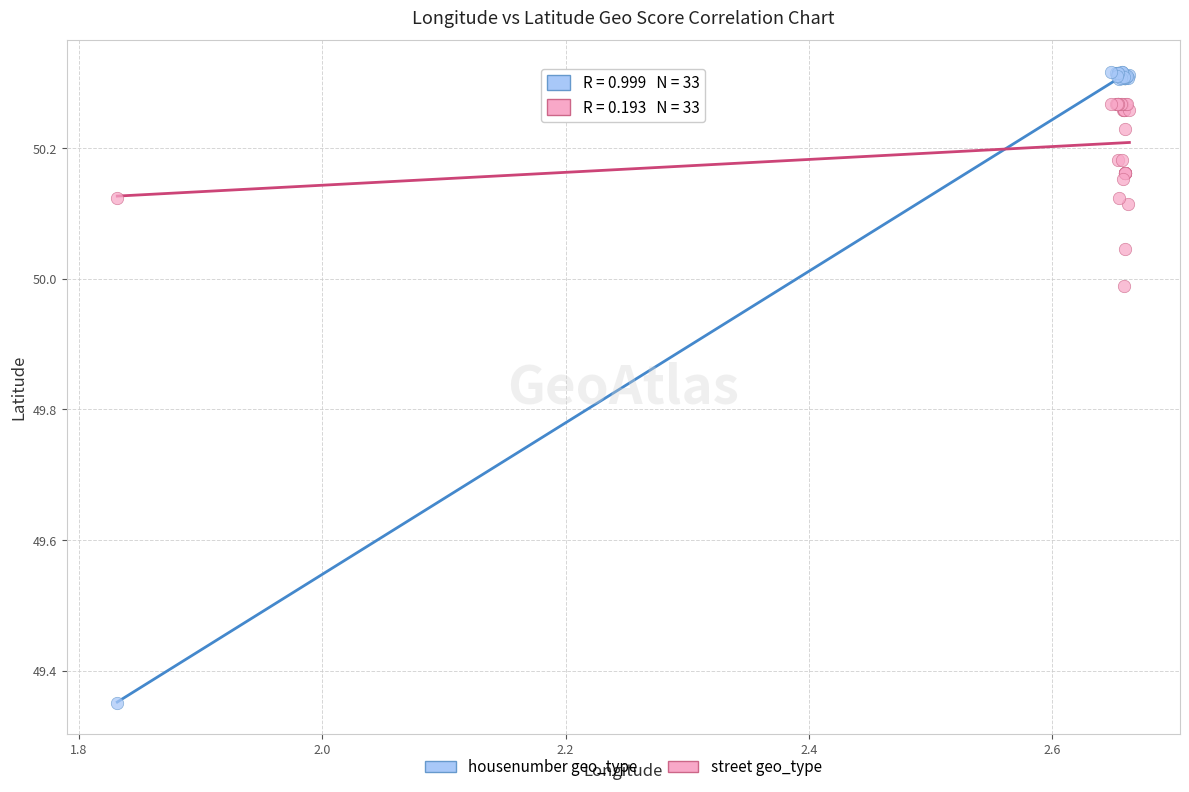

Which series contains the lowest Y value?

housenumber geo_type